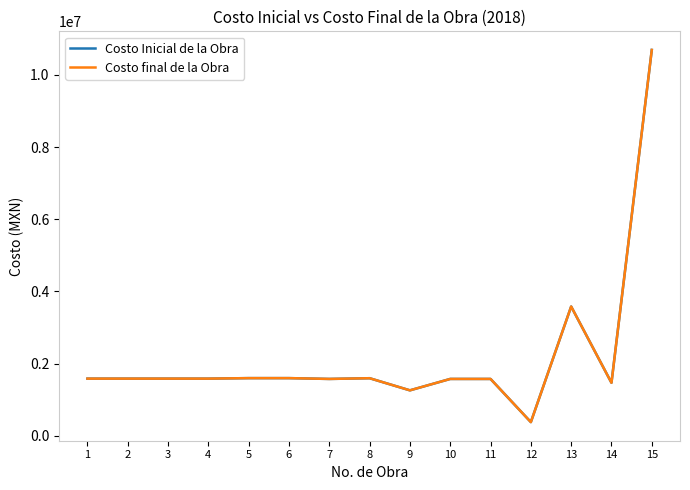

Read the Costo Inicial de la Obra value at 5.

1599769.6